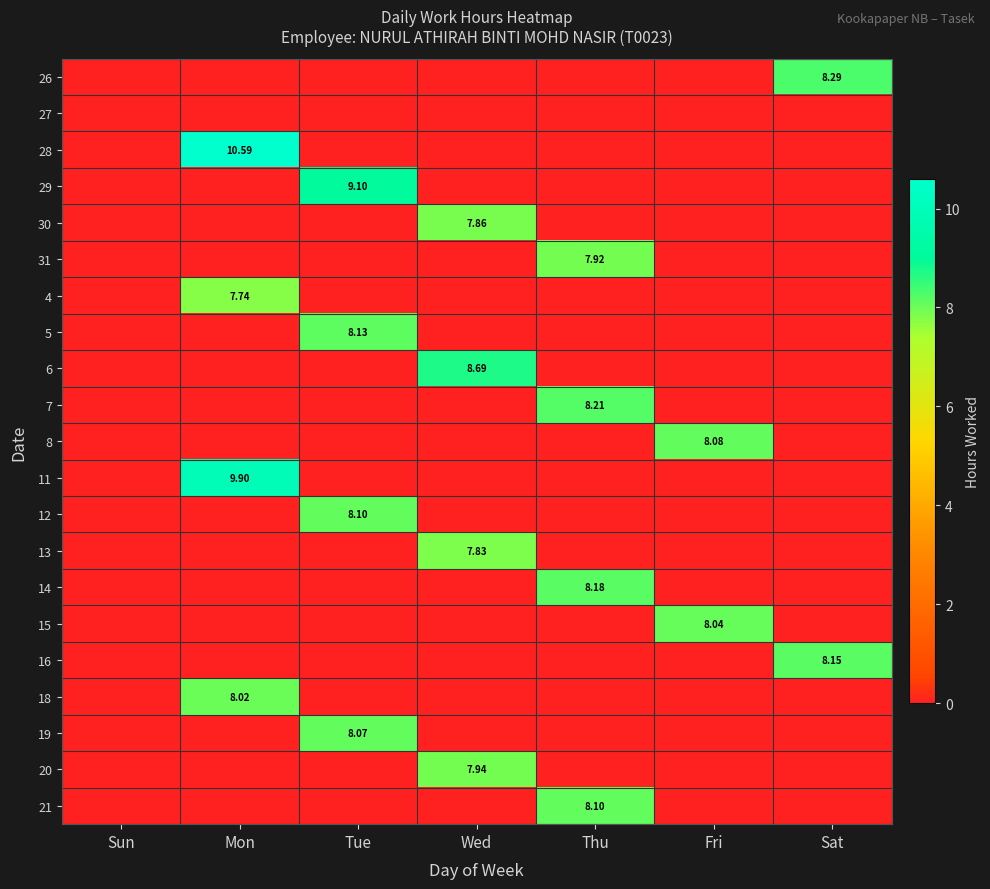

What is the spread (max minus min) of values at Wed?

8.7